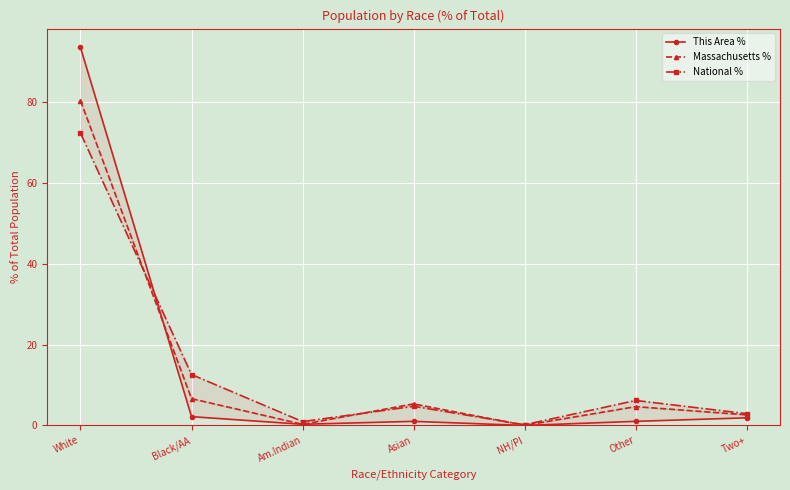

What are all the series names shown in the legend?

This Area %, Massachusetts %, National %